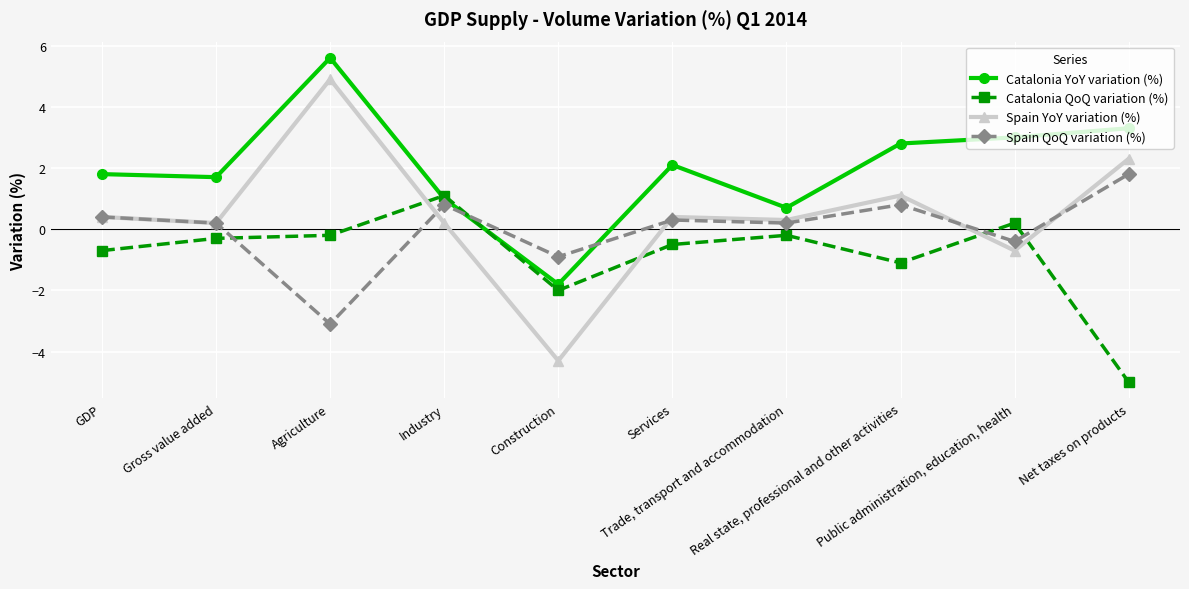

What position from the left is Industry?

4